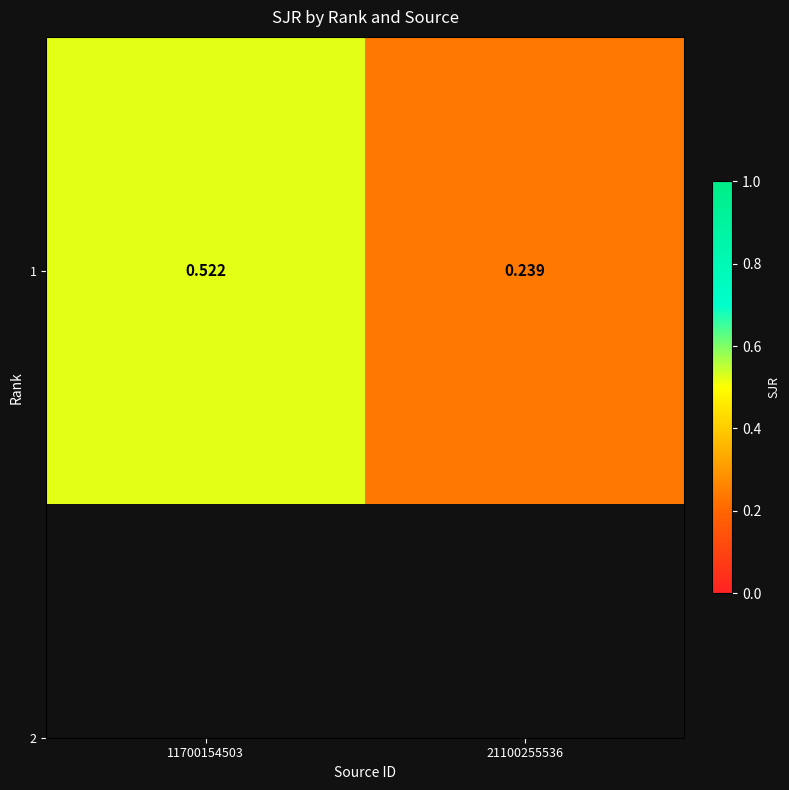

Rank the categories by value from highest to lowest.

11700154503, 21100255536